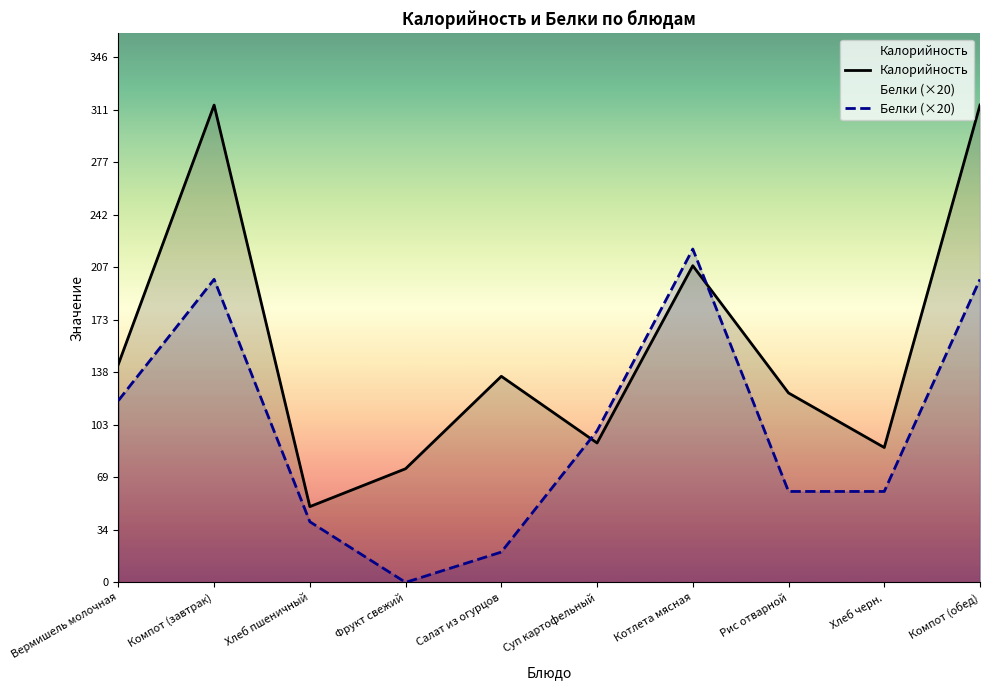

Which series has the largest range (max minus min)?

Калорийность